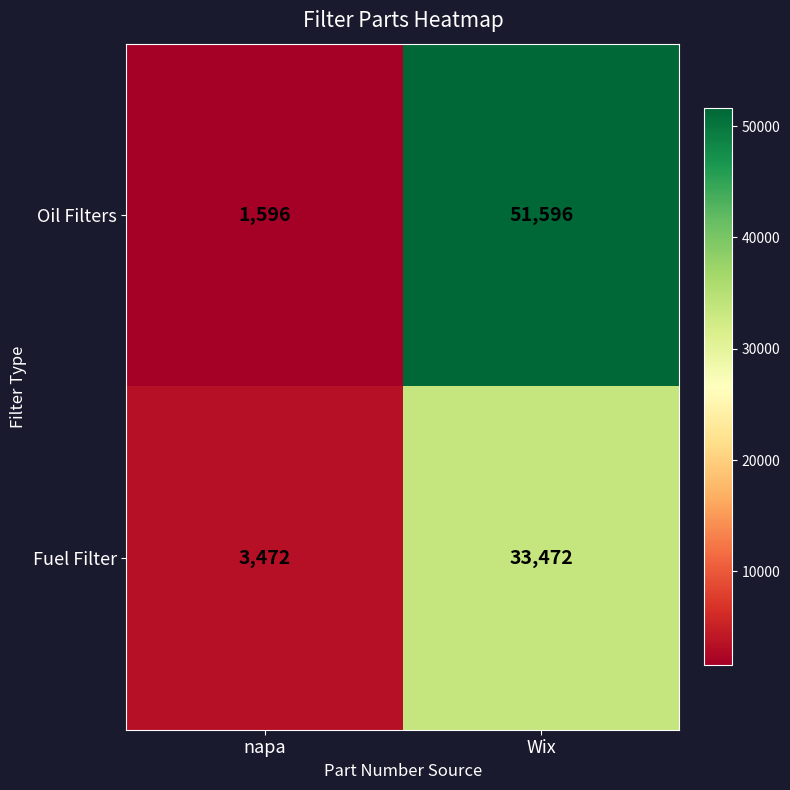

How many data points in Oil Filters are less than 51596?

1